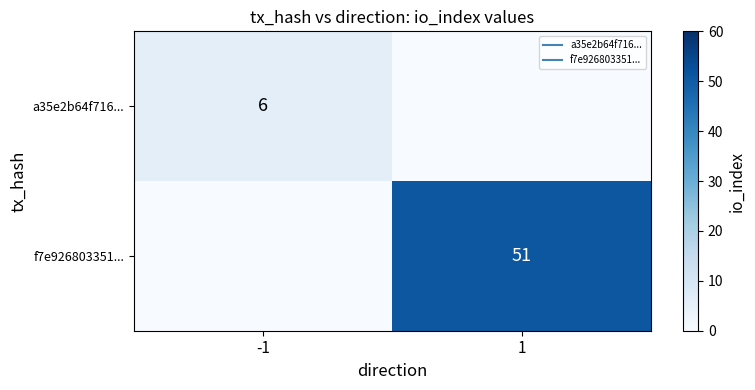

The f7e926803351... series shows 14 at 1. True or false?

False